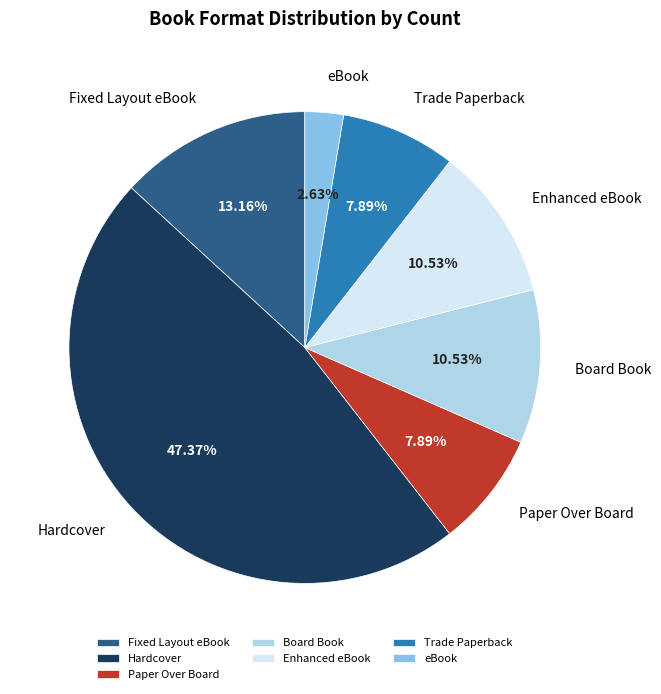

Is the sum of Board Book and Paper Over Board greater than half?

No